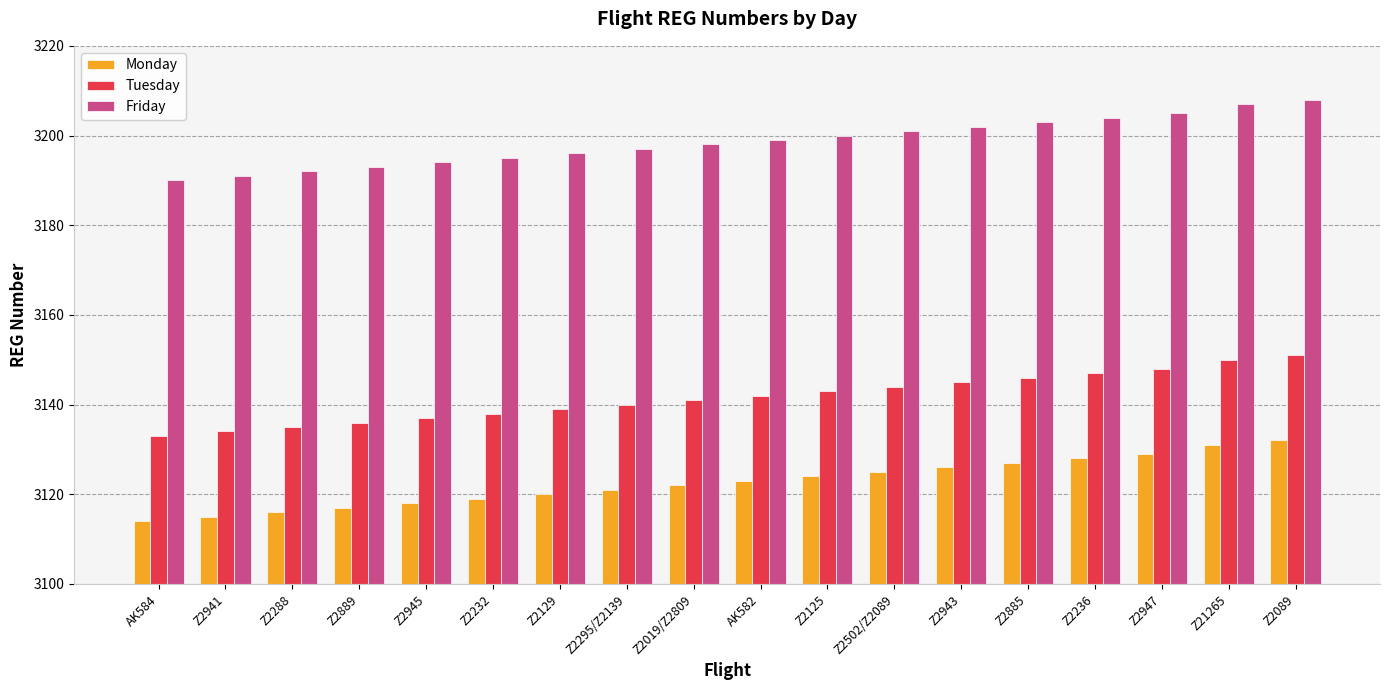

Does the chart contain any negative values?

No